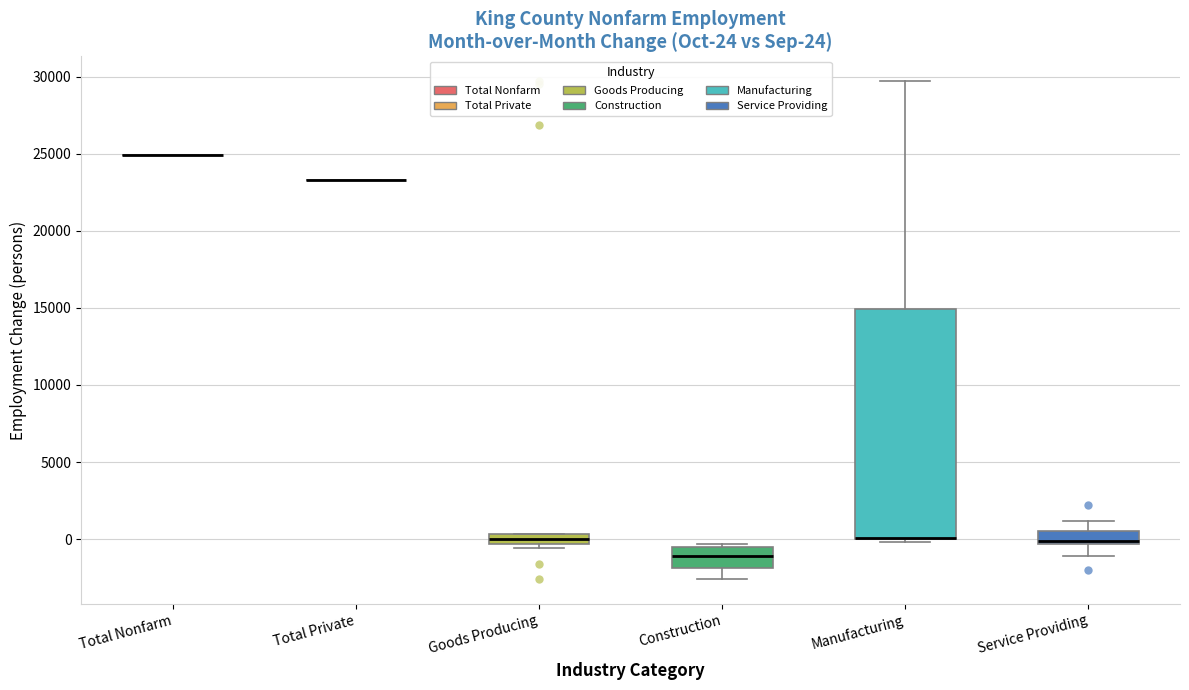

Which box is the tallest, from its lower edge to its upper edge?

Manufacturing